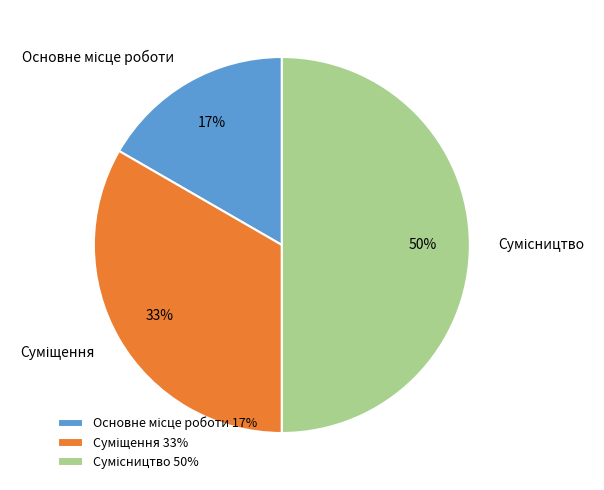

To the nearest percent, what is the difference between the largest and smallest slice percentages?

33%